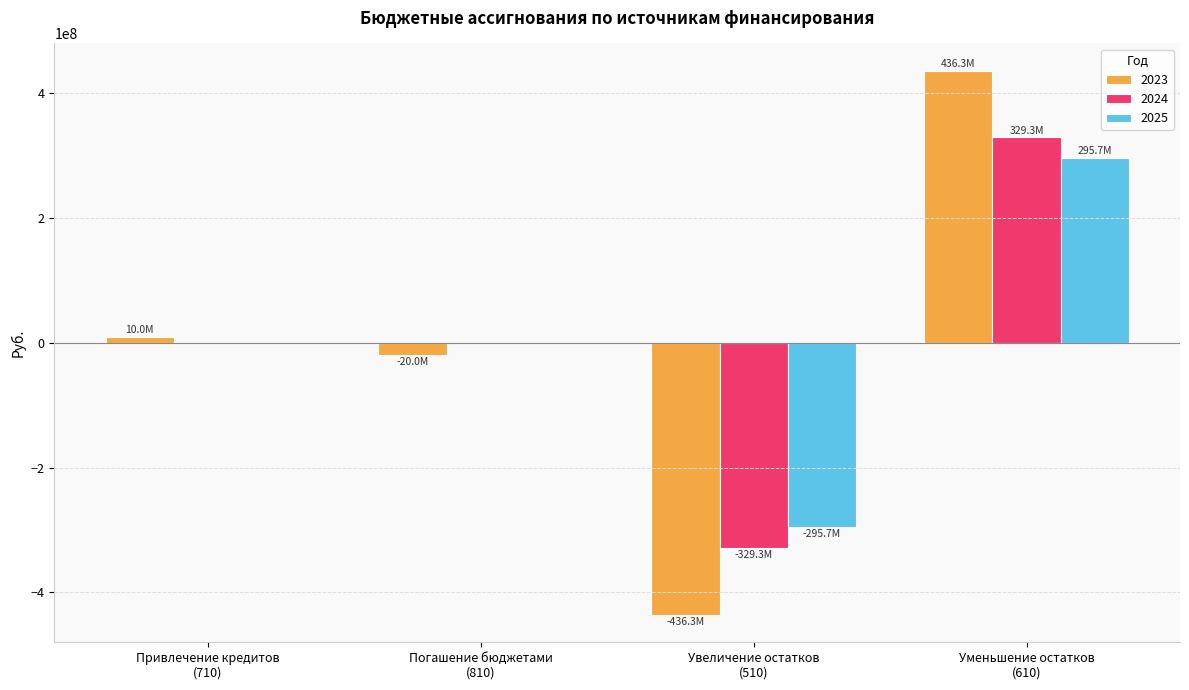

Is the value of 2023 at Уменьшение остатков
(610) greater than the value of 2025 at Увеличение остатков
(510)?

Yes